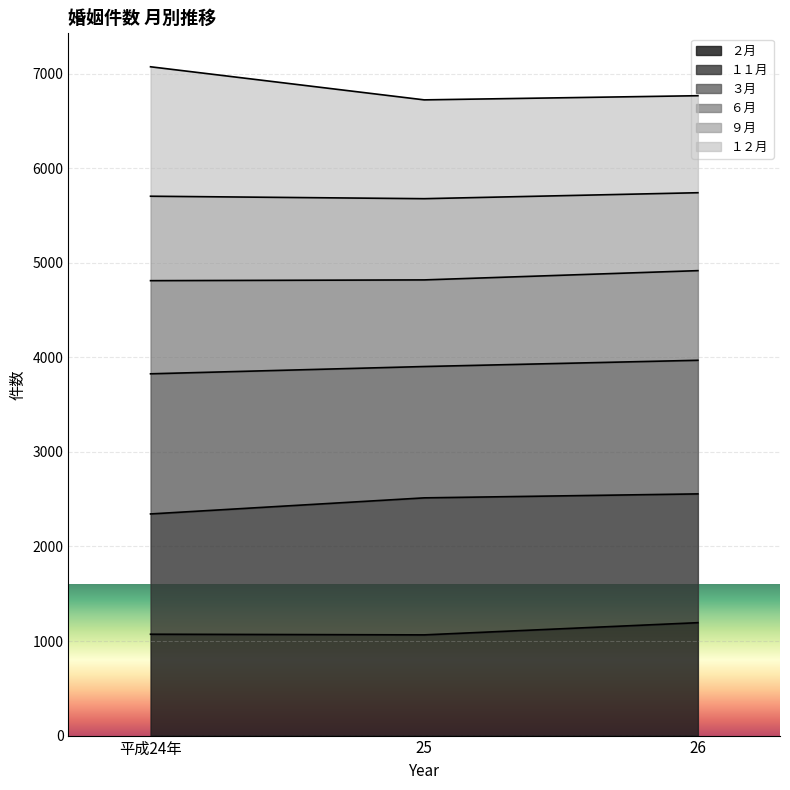

What is the total value across all series at 25?

6723